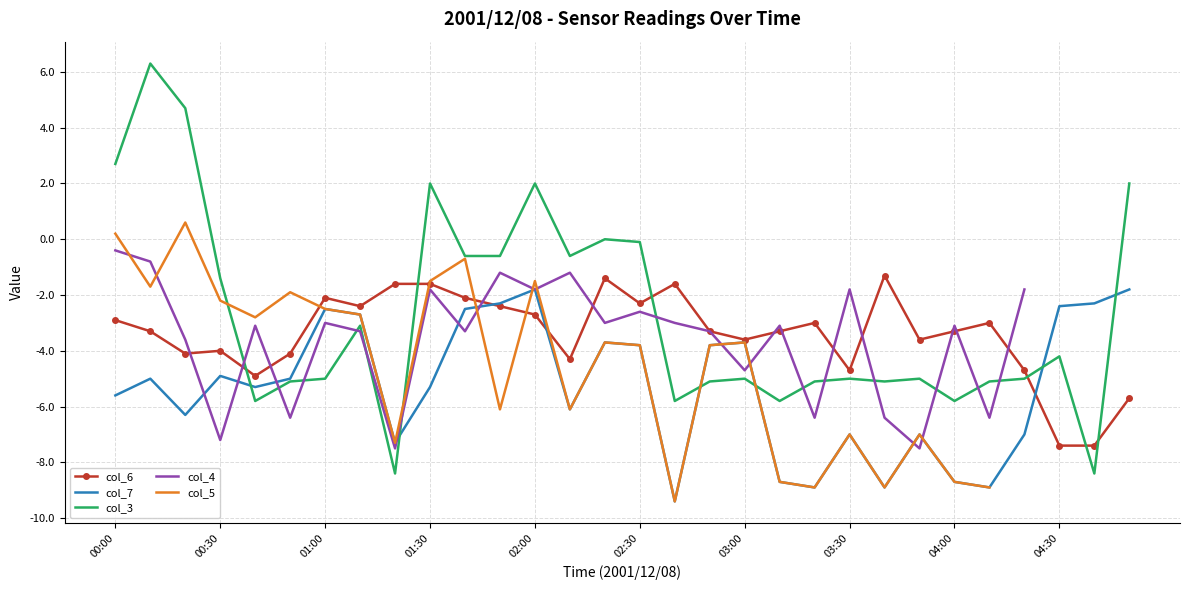

How many intersections are there between col_7 and col_4?

10